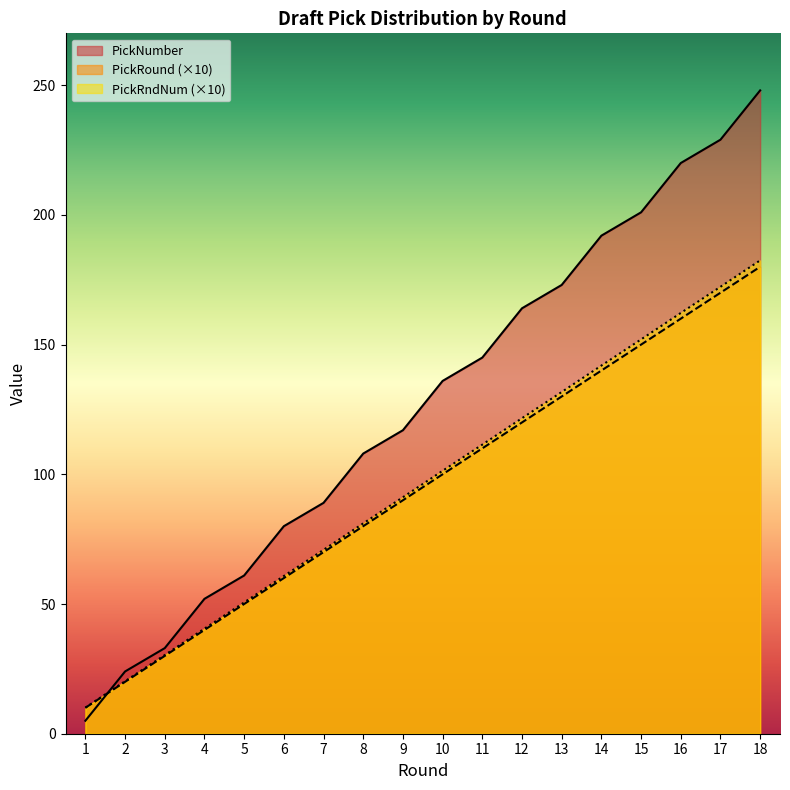

What is the value of the PickNumber point at the 2nd from the left?

24.0